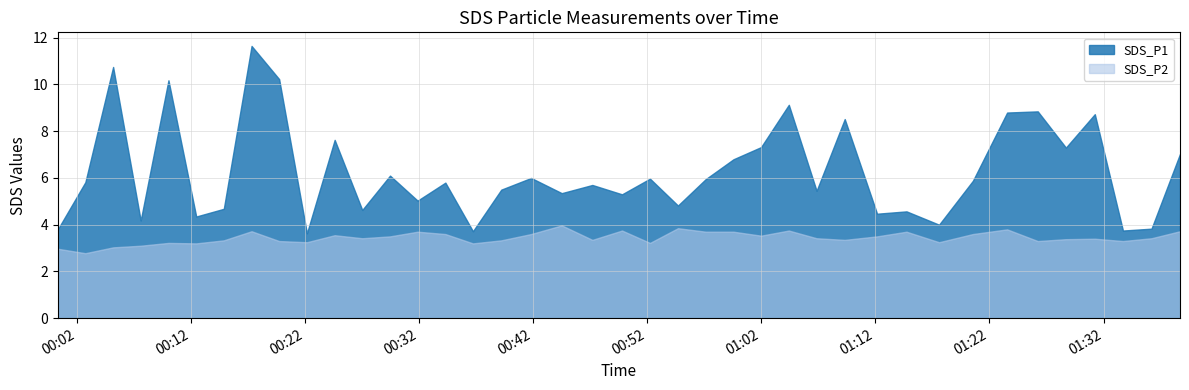

Rank the series by their maximum value, from lowest to highest.

SDS_P2, SDS_P1